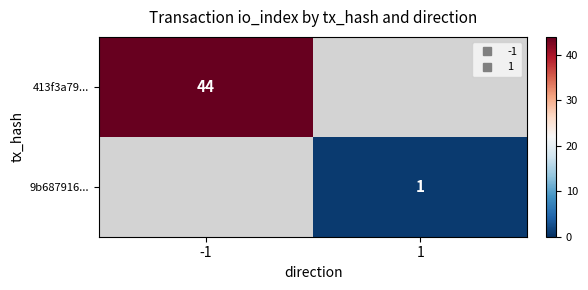

What is the maximum value for 413f3a79...?

44.0